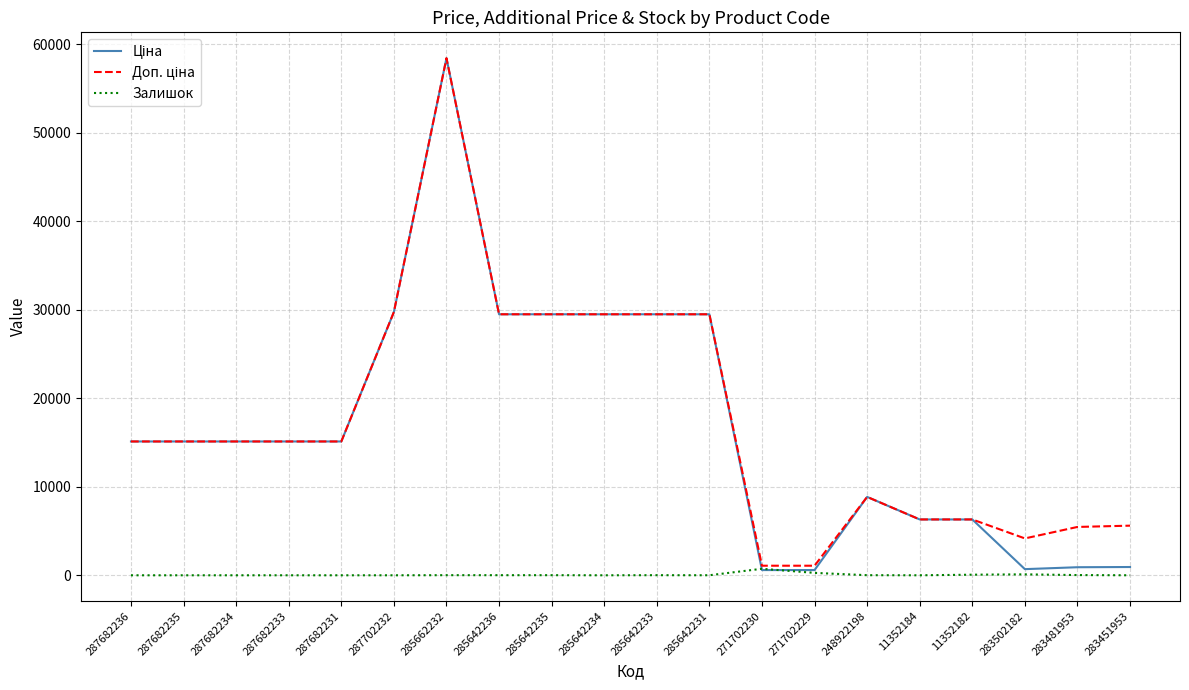

What position from the right is 287682234?

18